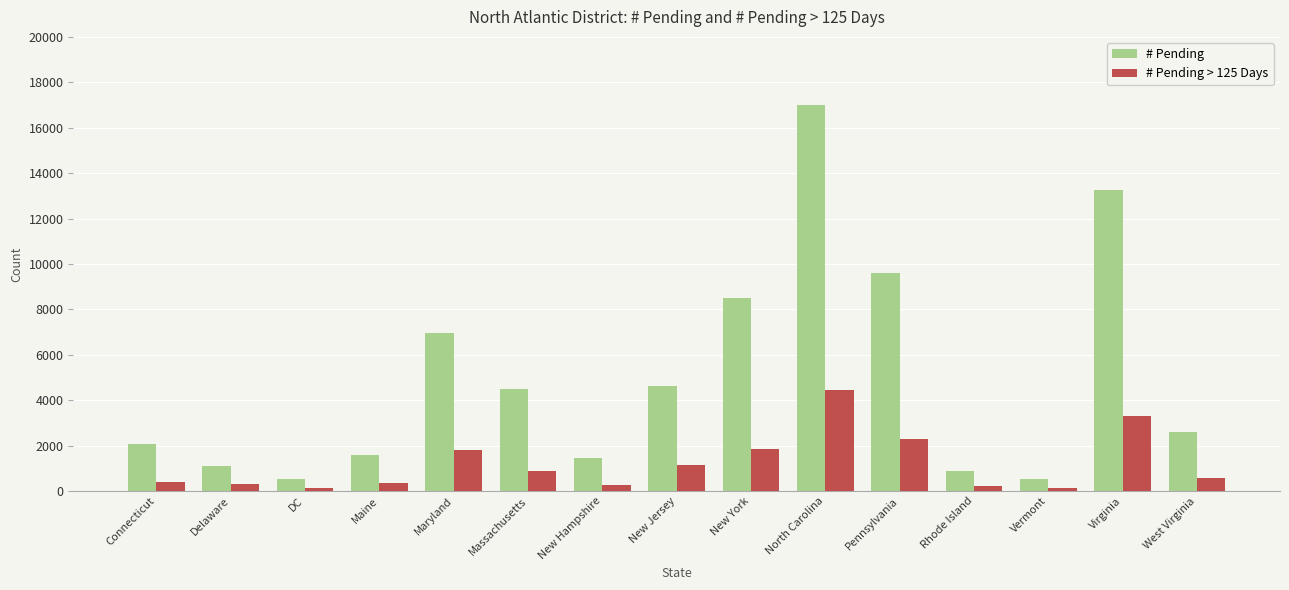

At which category does the chart reach its peak across all series?

North Carolina